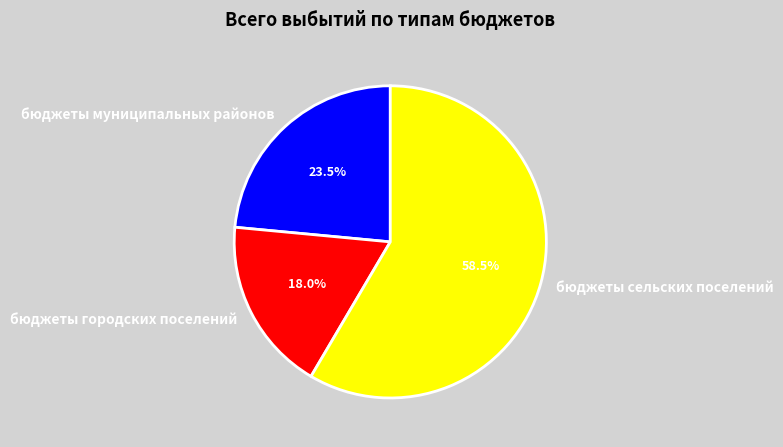

What percentage is NOT represented by бюджеты муниципальных районов?

76.5%